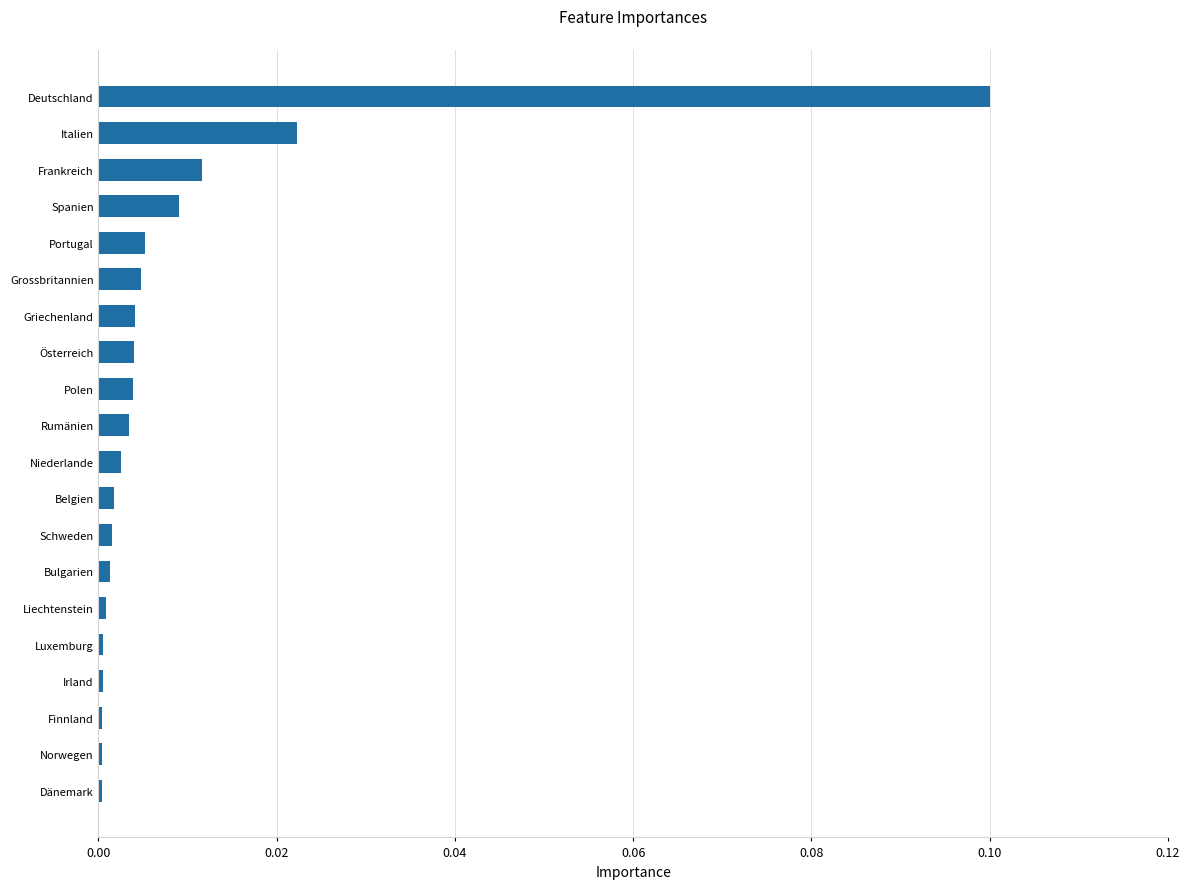

Between Griechenland and Luxemburg, which is larger?

Griechenland